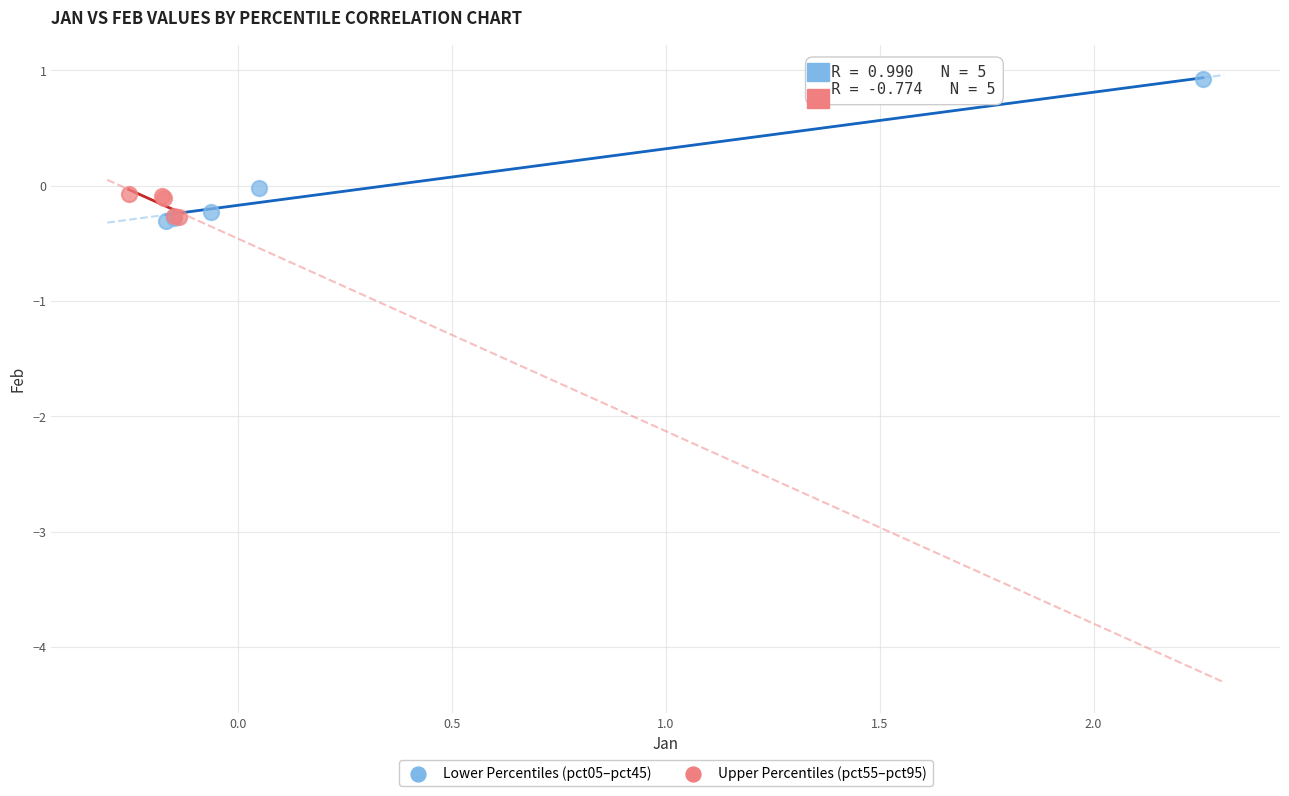

Which series reaches the maximum Y coordinate?

Lower Percentiles (pct05–pct45)